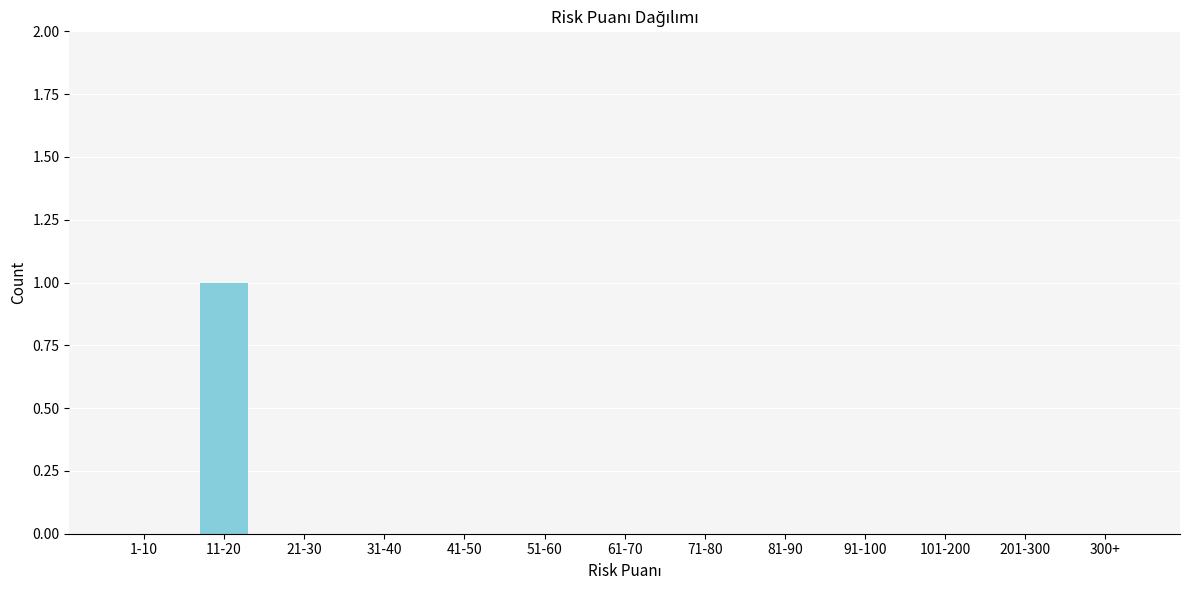

Reading left to right, extract all data points from this chart.

1-10=0	11-20=1	21-30=0	31-40=0	41-50=0	51-60=0	61-70=0	71-80=0	81-90=0	91-100=0	101-200=0	201-300=0	300+=0